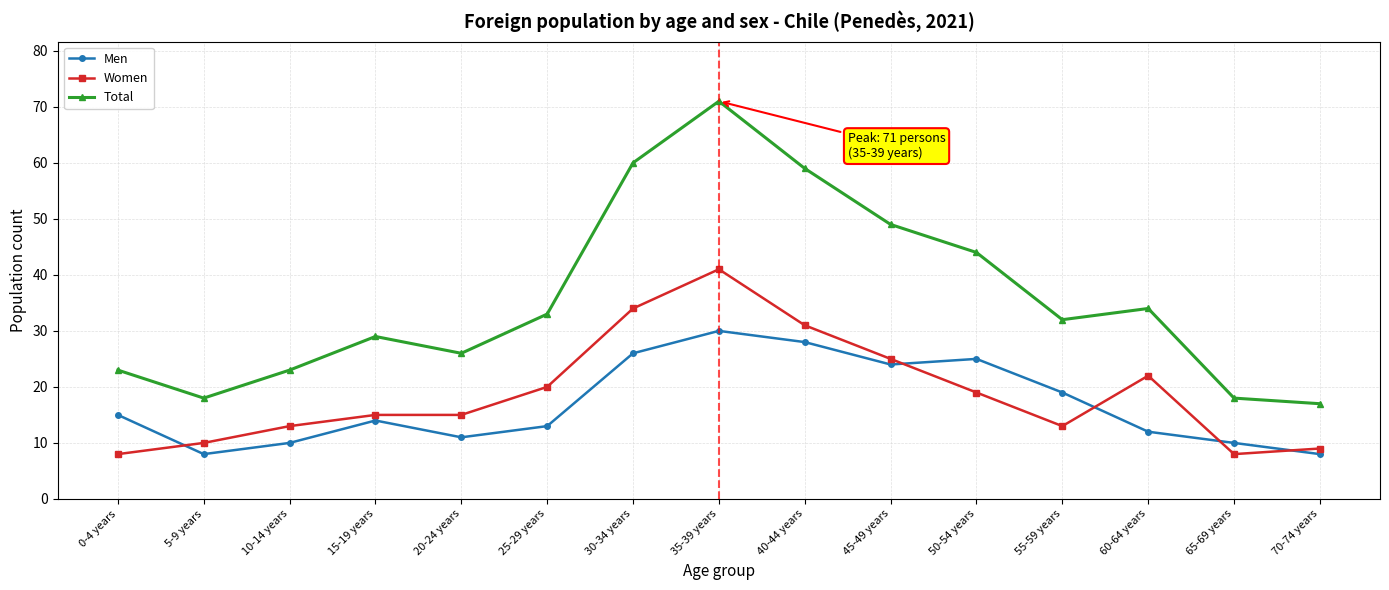

How many interior local peaks does the Total series have?

3